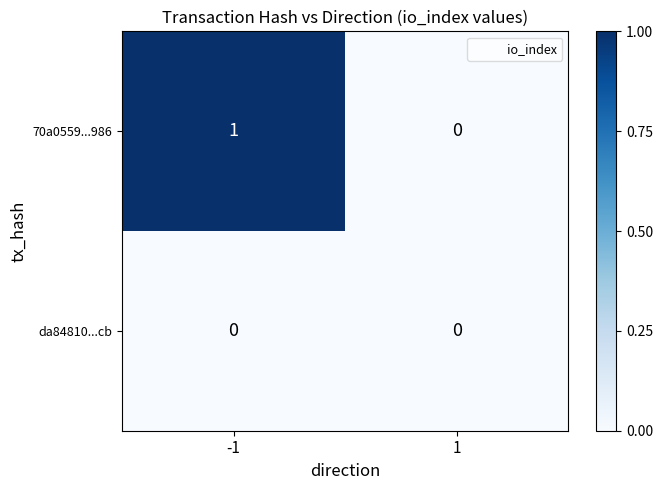

Which series has the largest total across all categories?

70a0559...986